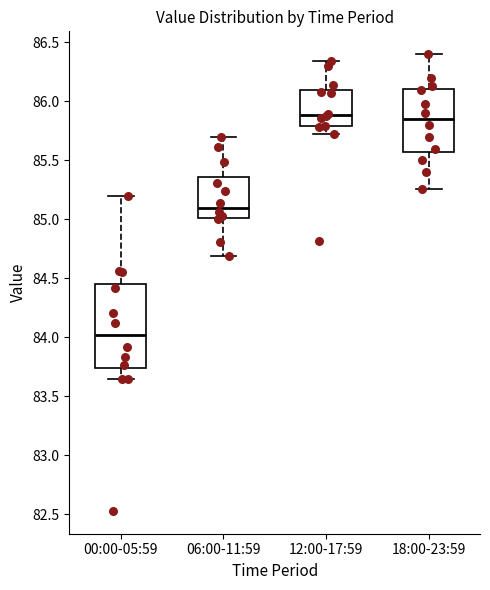

Reading left to right, read every box against the y-axis: the position of its median line, the range the box covers, and the ends of its whiskers. The values are not printed on the chart, so give them approximately, as read against the axis.

00:00-05:59: median 84.00, box 83.75 to 84.45, whiskers 83.65 to 85.20
06:00-11:59: median 85.10, box 85.00 to 85.35, whiskers 84.70 to 85.70
12:00-17:59: median 85.90, box 85.80 to 86.10, whiskers 85.70 to 86.35
18:00-23:59: median 85.85, box 85.60 to 86.10, whiskers 85.25 to 86.40